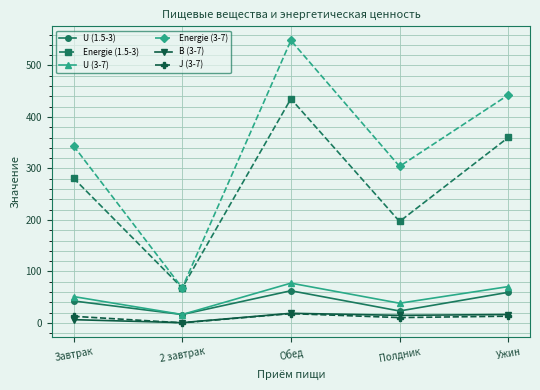

True or false: U (3-7) and Energie (3-7) cross at least once.

False